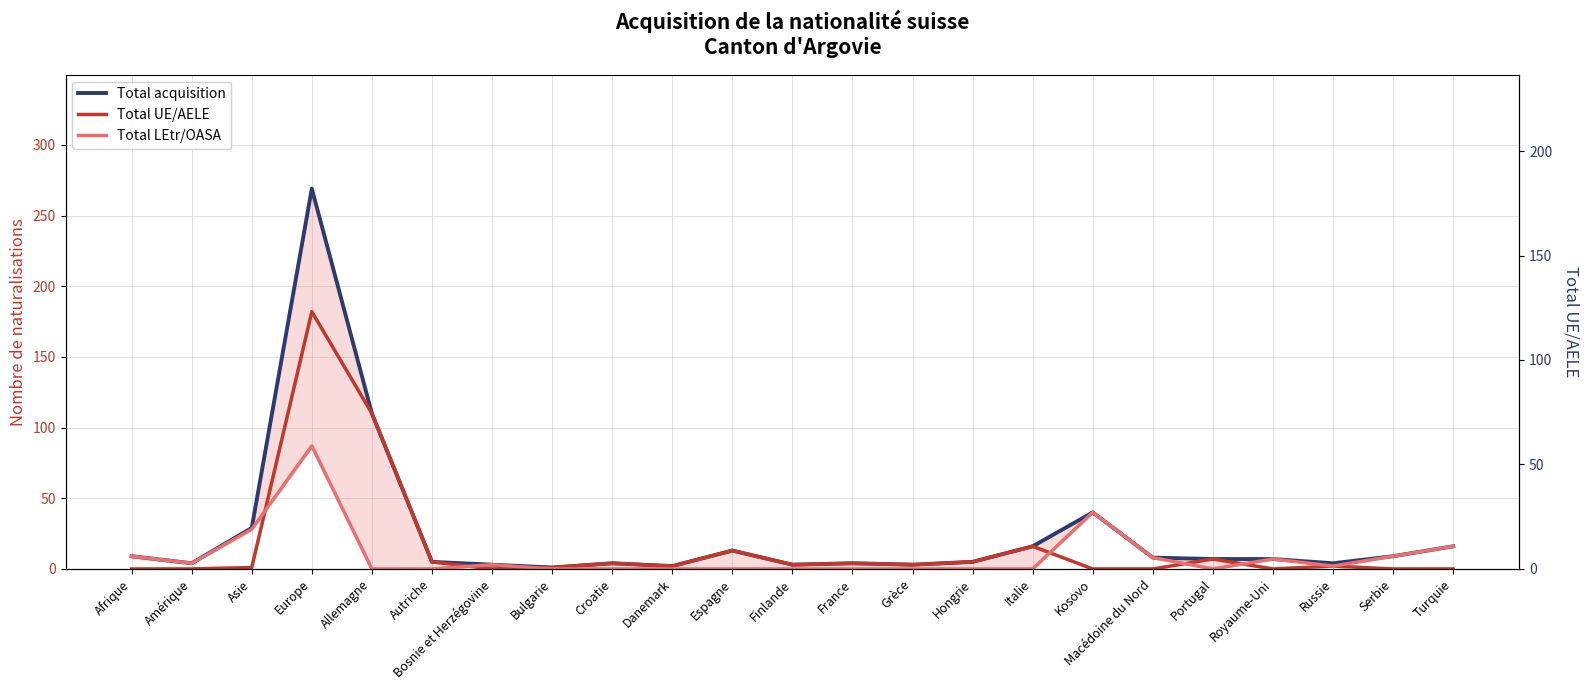

What is the difference between the maximum and minimum values in the Total LEtr/OASA series?

87